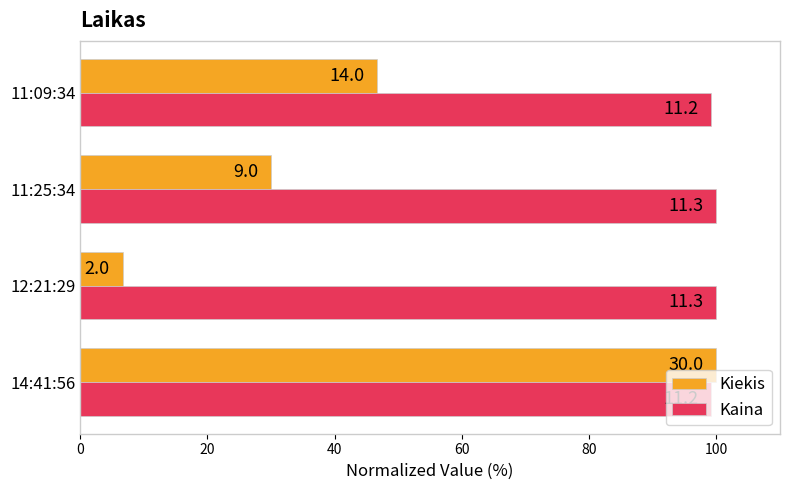

Reading left to right, extract all data points from this chart.

Kiekis: 100.0	6.7	30.0	46.7
Kaina: 99.1	100.0	100.0	99.1